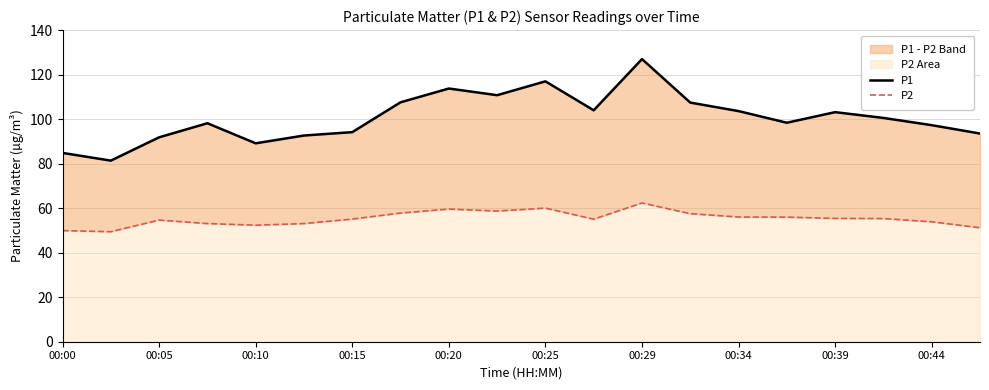

True or false: P2 has a value of 57.5 at 13.

True